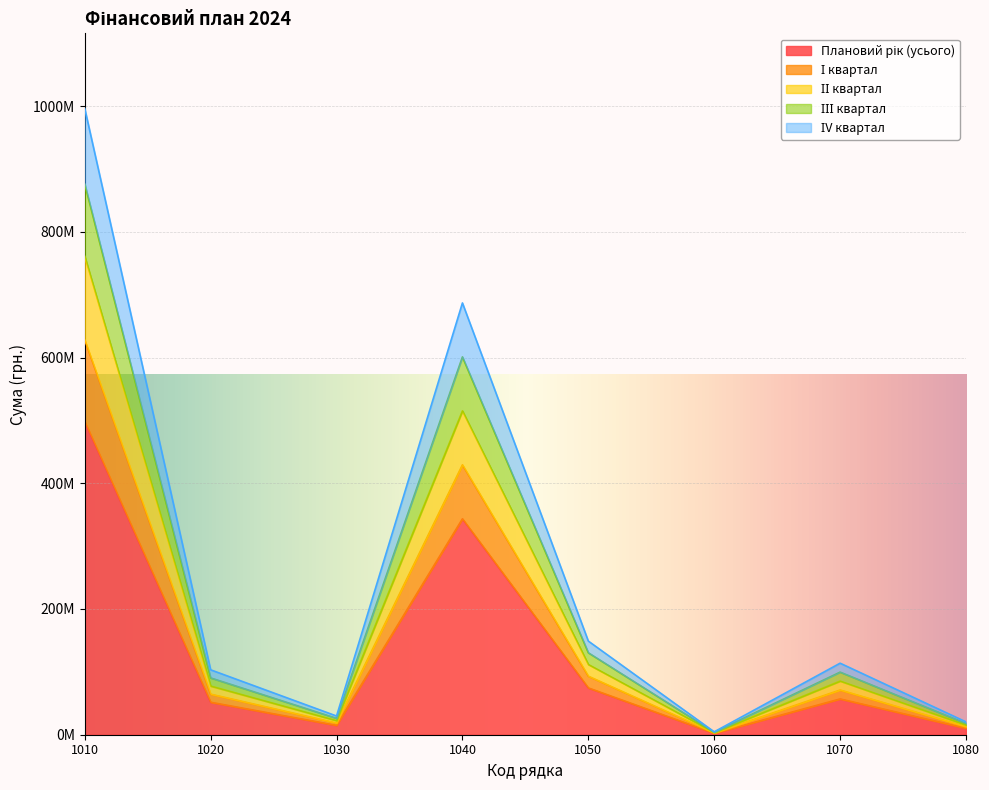

Which category has the highest value in the Плановий рік (усього) series?

1010